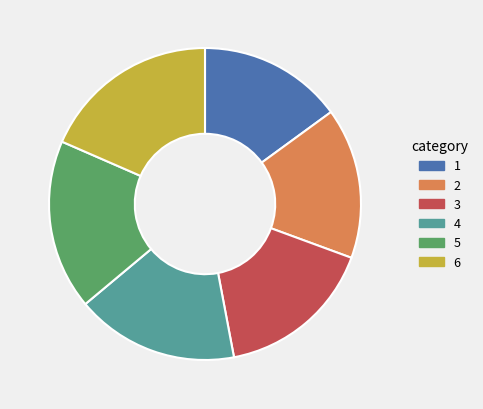

Is it true that 3 is 16% of the pie?

True